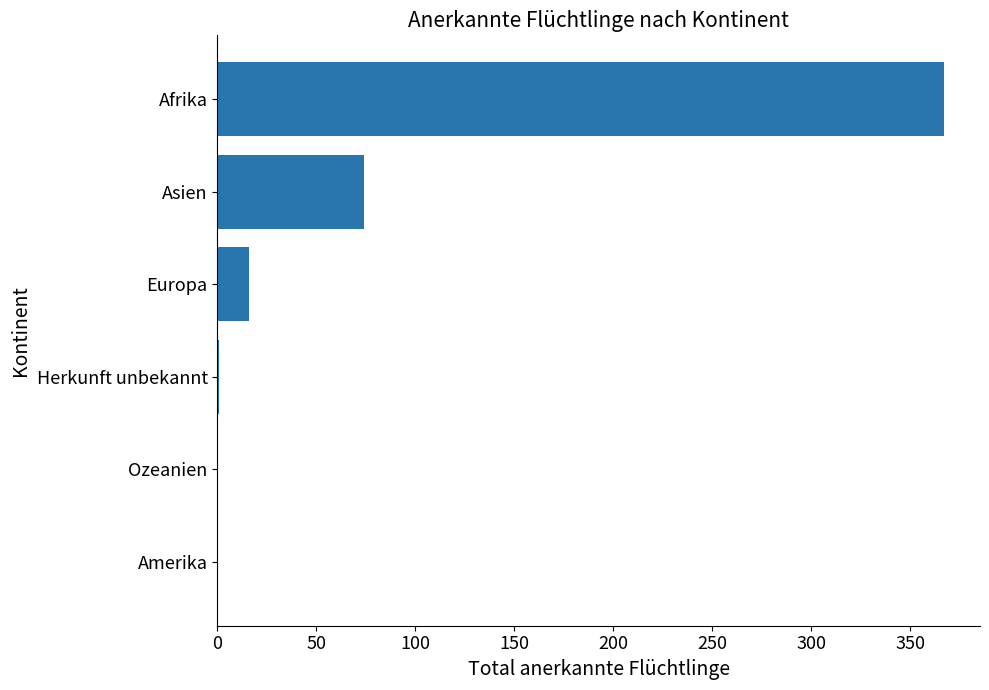

True or false: the data shows 136 at Ozeanien.

False